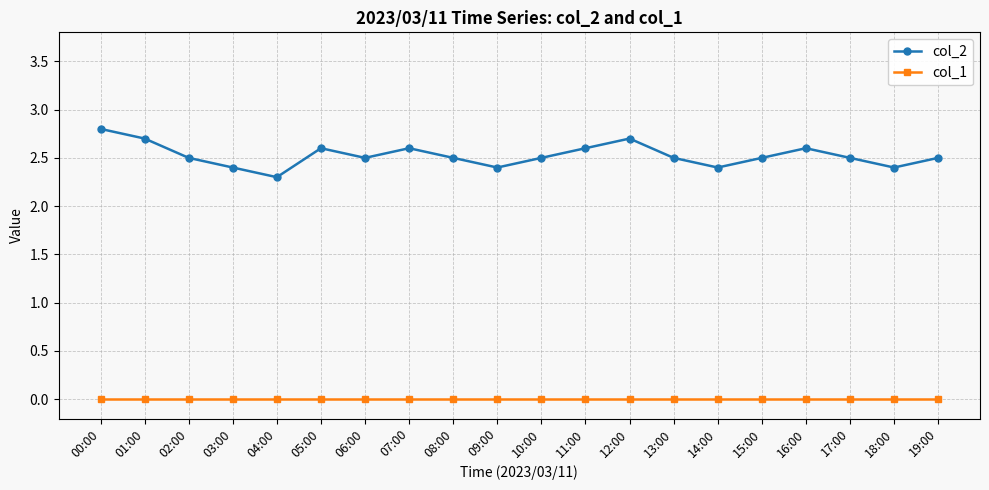

In col_2, how many points are higher than both neighbors (excluding endpoints)?

4